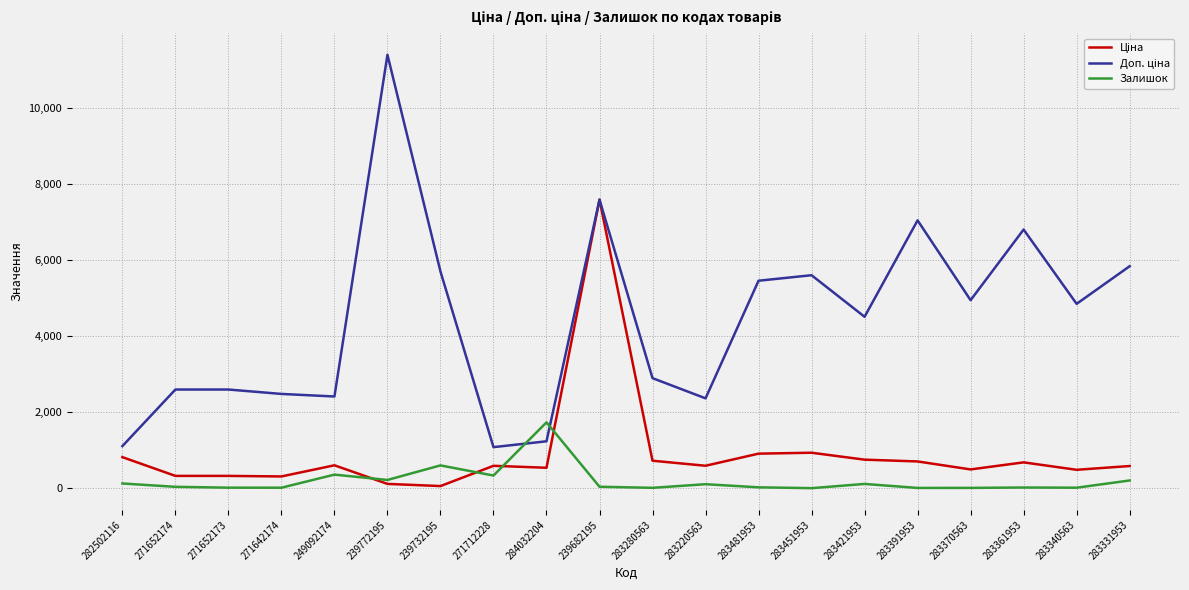

What is the greatest value displayed?

11410.0